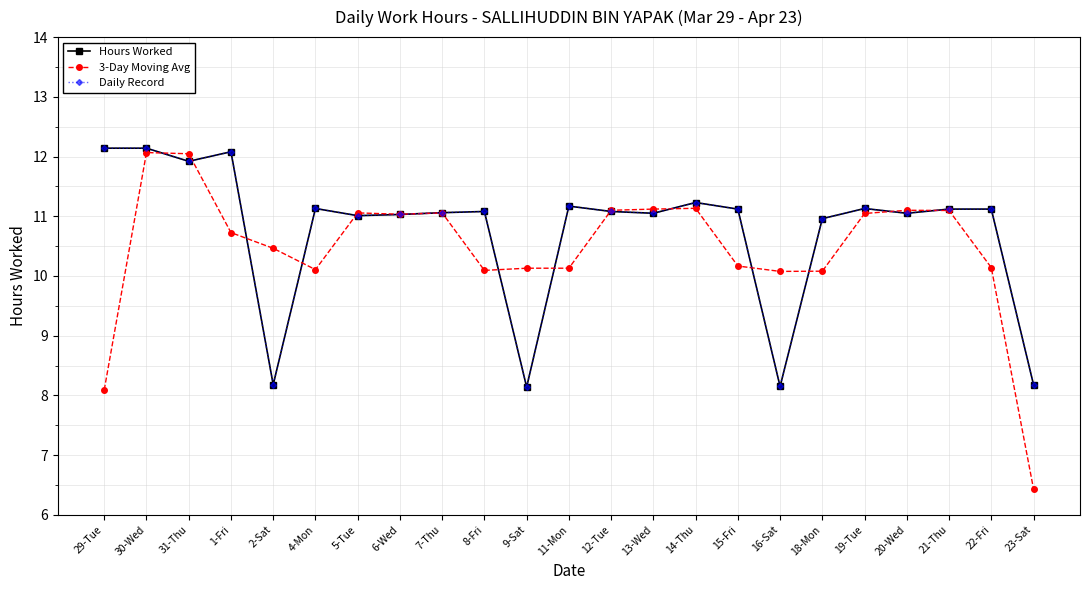

Which series has the largest range (max minus min)?

3-Day Moving Avg